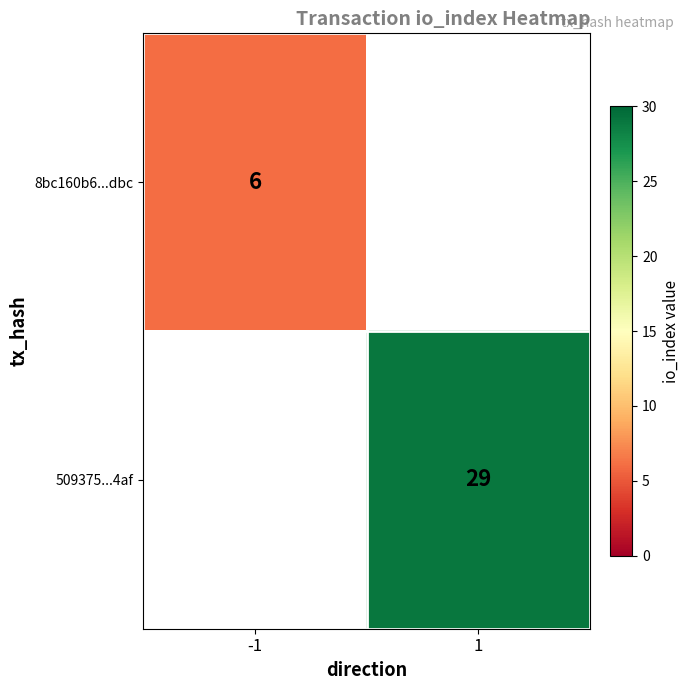

The 509375...4af series shows 29 at 1. True or false?

True